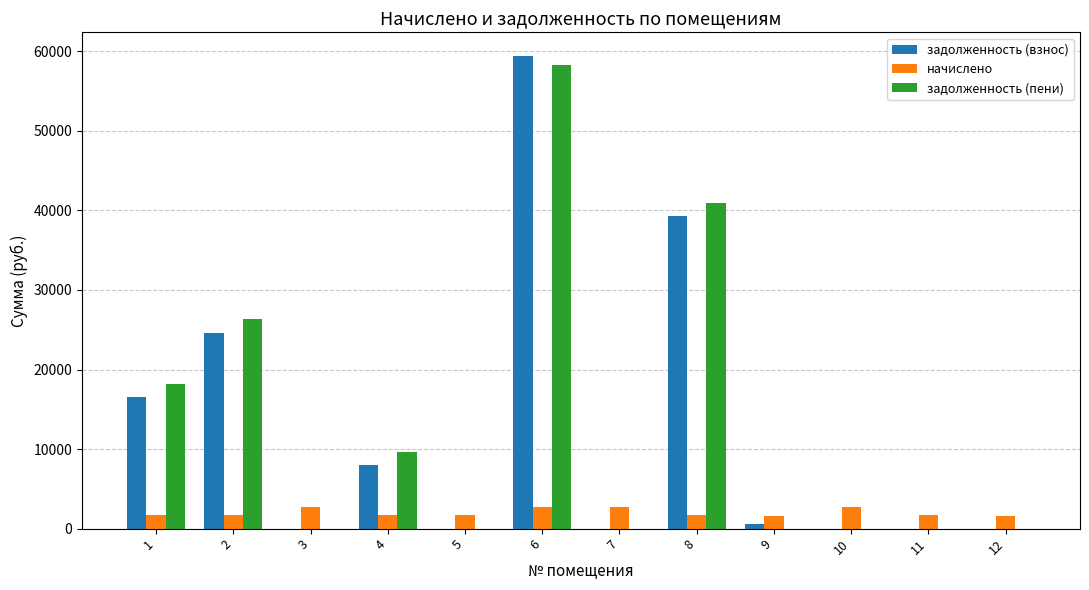

What is the sum of the задолженность (взнос) values at 7 and 6?

59406.9